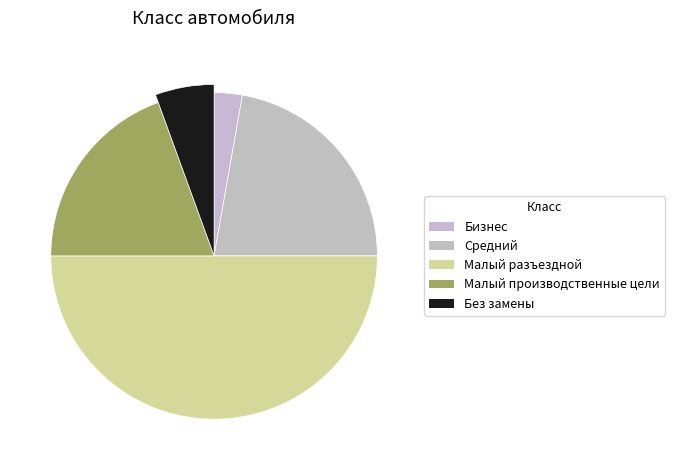

Combined, do Бизнес and Малый производственные цели account for over 50%?

No